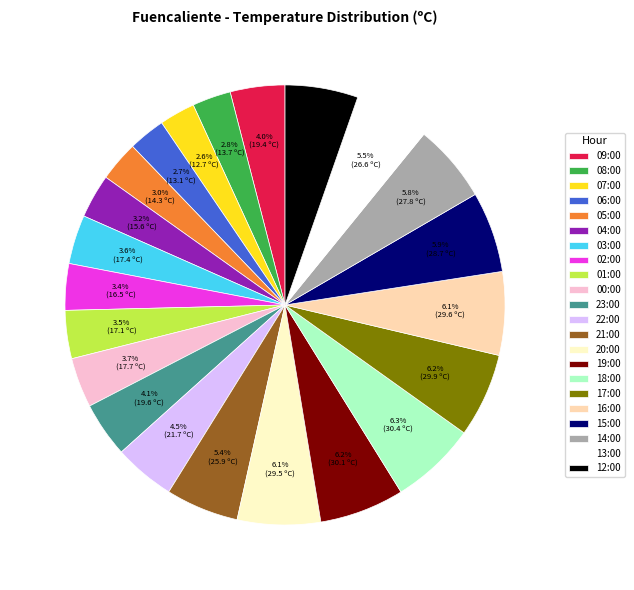

Is there any slice that represents more than half of the pie?

No